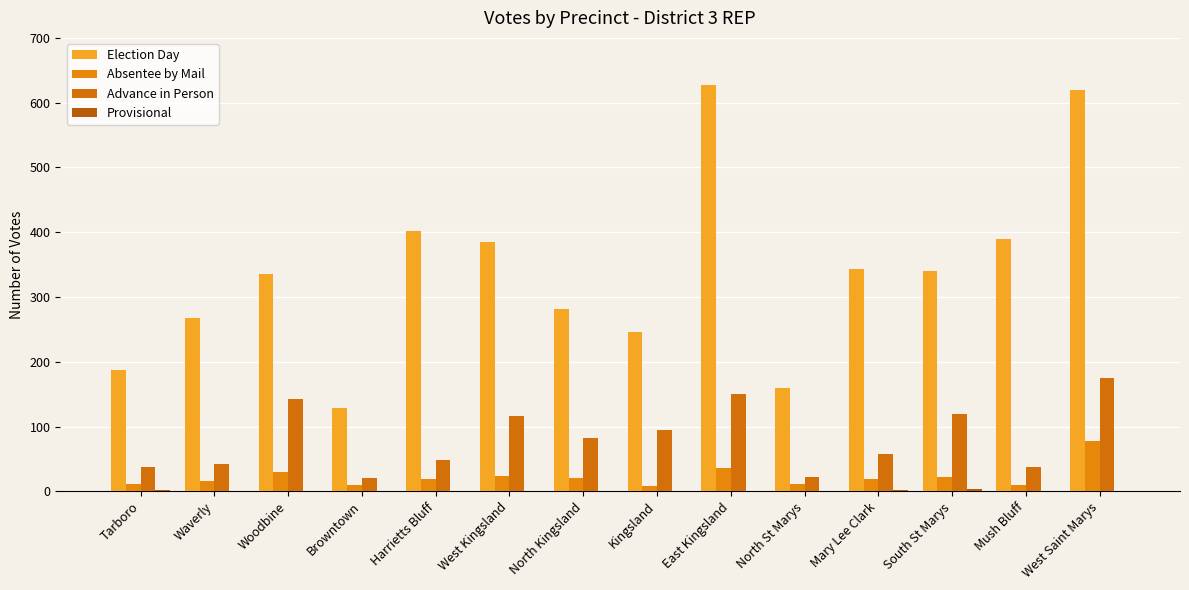

Reading right to left, extract all data points from this chart.

Election Day: West Saint Marys=619	Mush Bluff=390	South St Marys=340	Mary Lee Clark=343	North St Marys=159	East Kingsland=627	Kingsland=246	North Kingsland=281	West Kingsland=385	Harrietts Bluff=402	Browntown=128	Woodbine=335	Waverly=268	Tarboro=188
Absentee by Mail: West Saint Marys=77	Mush Bluff=10	South St Marys=22	Mary Lee Clark=19	North St Marys=11	East Kingsland=36	Kingsland=8	North Kingsland=20	West Kingsland=24	Harrietts Bluff=19	Browntown=10	Woodbine=30	Waverly=16	Tarboro=12
Advance in Person: West Saint Marys=175	Mush Bluff=37	South St Marys=119	Mary Lee Clark=57	North St Marys=22	East Kingsland=150	Kingsland=95	North Kingsland=82	West Kingsland=116	Harrietts Bluff=48	Browntown=21	Woodbine=142	Waverly=42	Tarboro=38
Provisional: West Saint Marys=0	Mush Bluff=1	South St Marys=3	Mary Lee Clark=2	North St Marys=0	East Kingsland=0	Kingsland=1	North Kingsland=1	West Kingsland=0	Harrietts Bluff=0	Browntown=0	Woodbine=1	Waverly=1	Tarboro=2